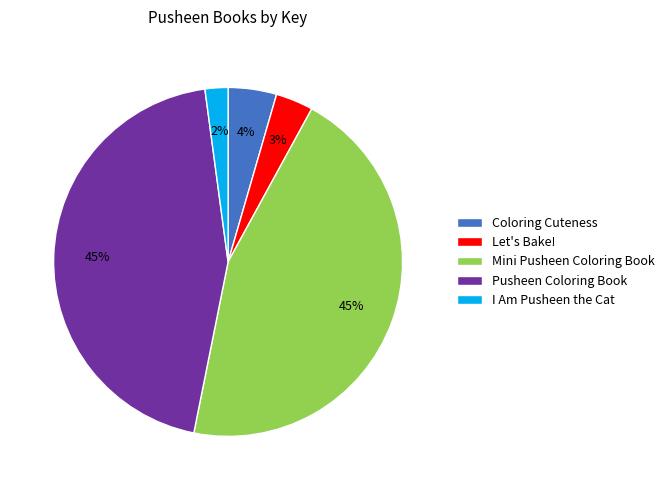

Is there a majority slice in this chart?

No